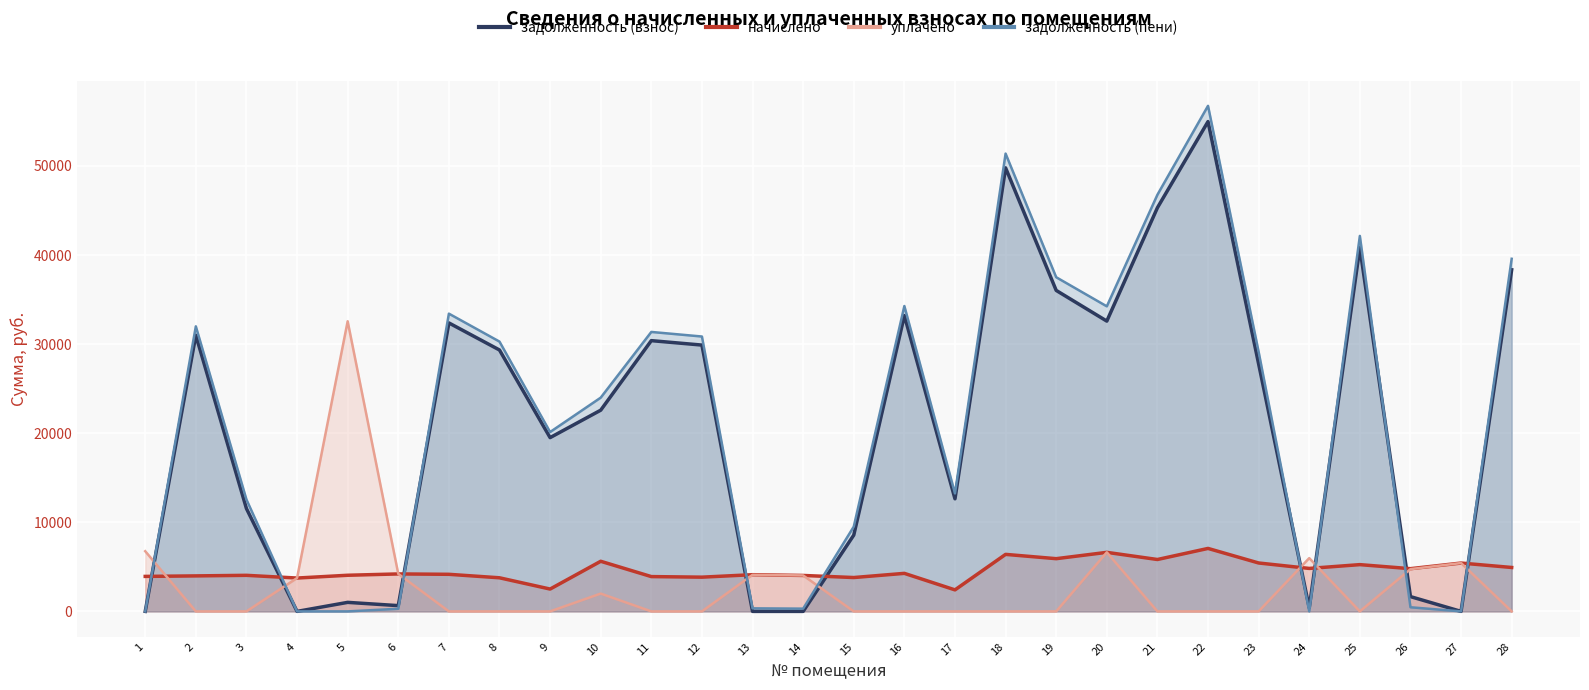

The задолженность (пени) series shows 24156.3 at 19. True or false?

False